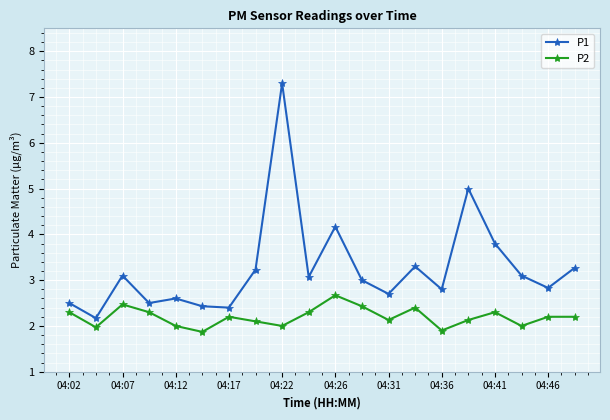

Which series has the widest spread of values?

P1